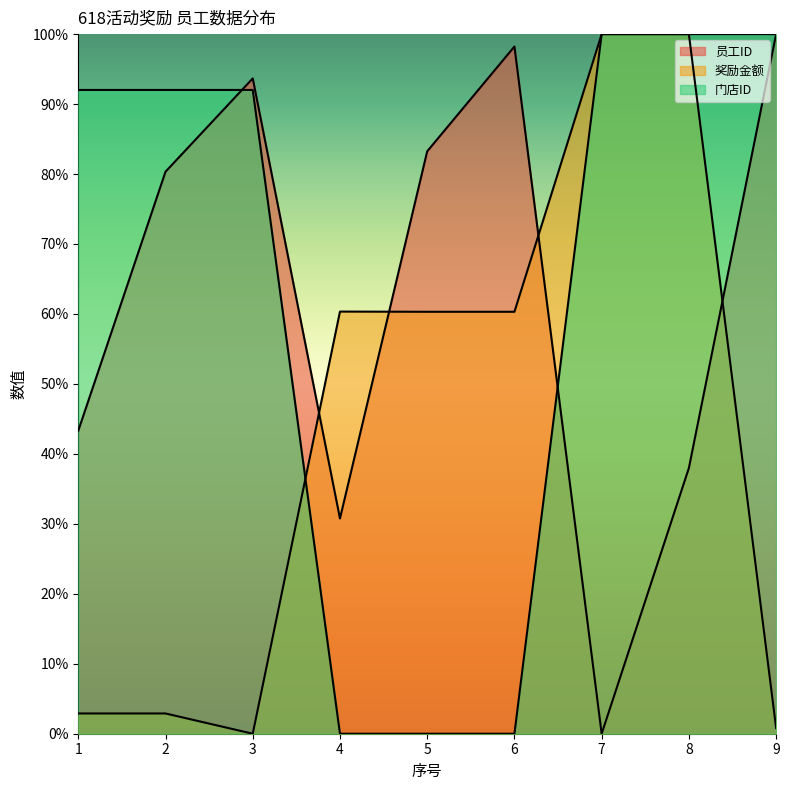

Which series has the largest total across all categories?

门店ID